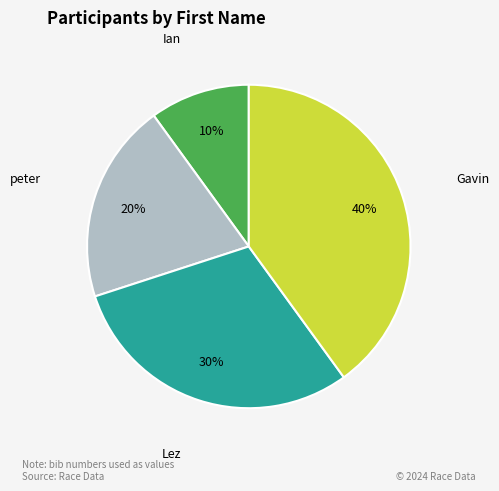

Is there a majority slice in this chart?

No